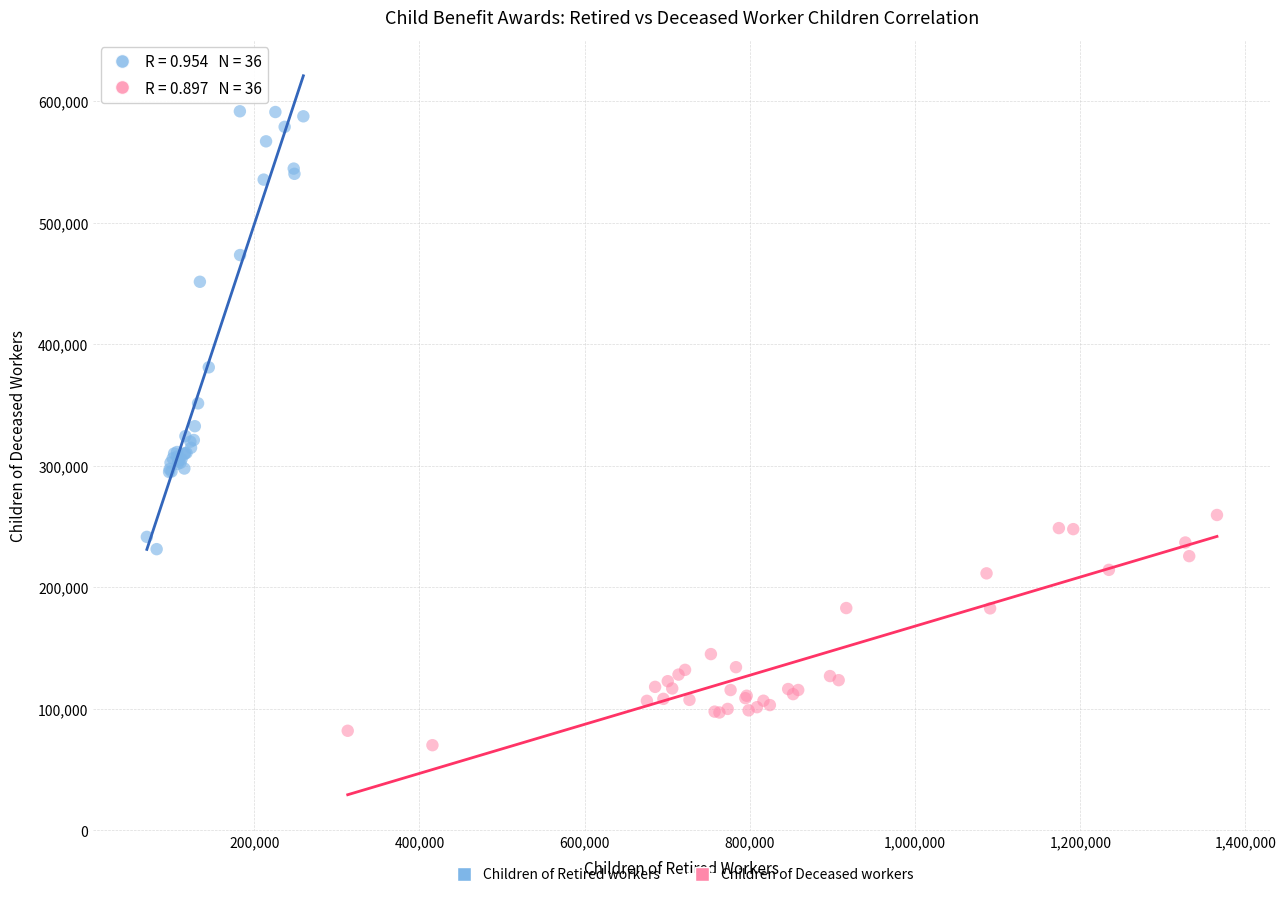

Which series contains the highest Y value?

Children of Retired workers